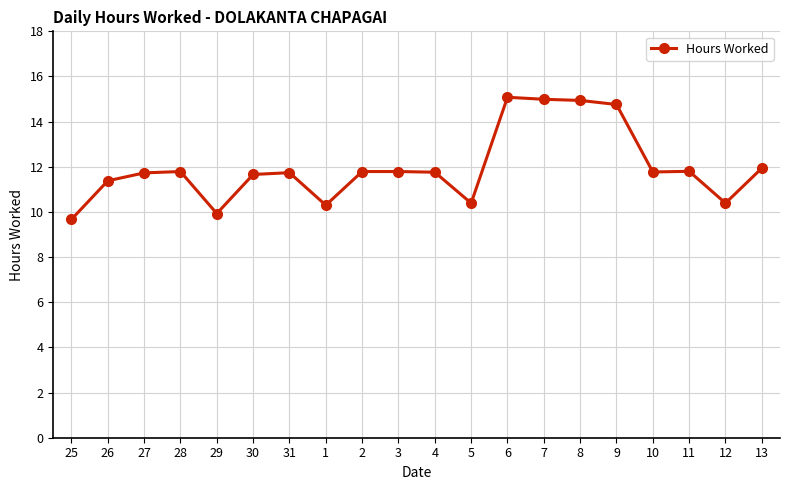

What position from the left is 31?

7